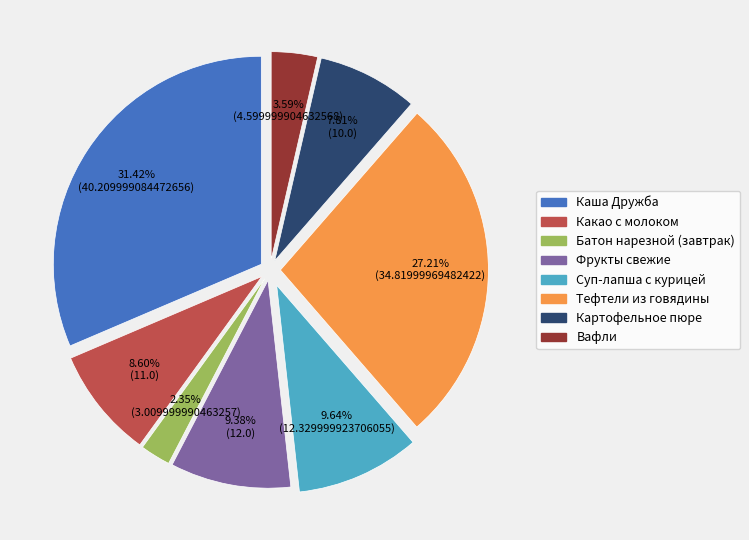

What percentage is NOT represented by Тефтели из говядины?

72.8%